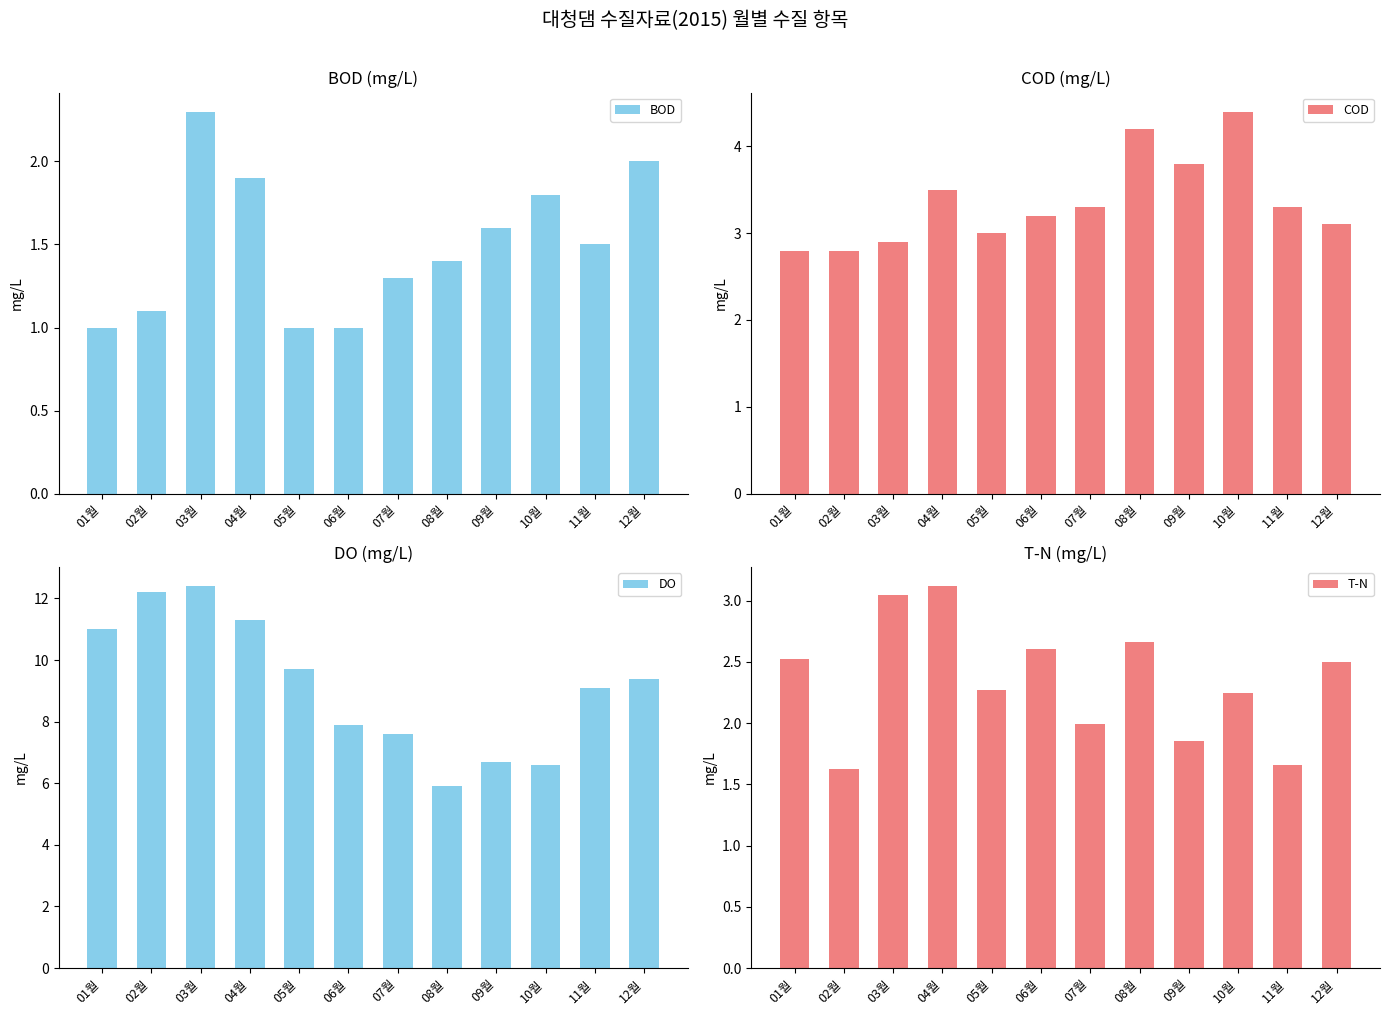

What is the label of the 12th bar from the right?

01월